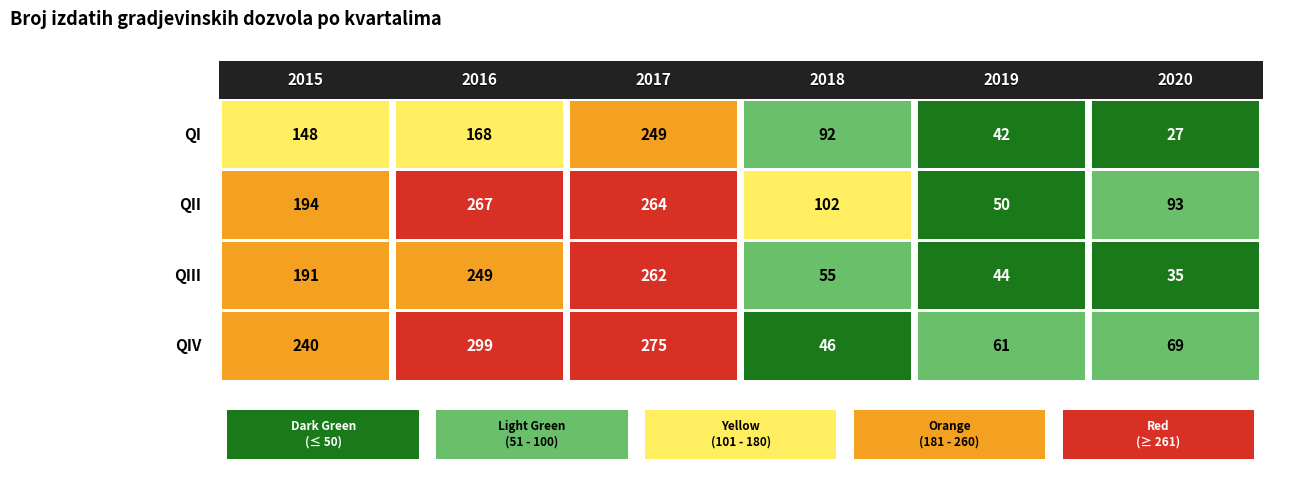

True or false: 2015 has a value of 390 at QIV.

False